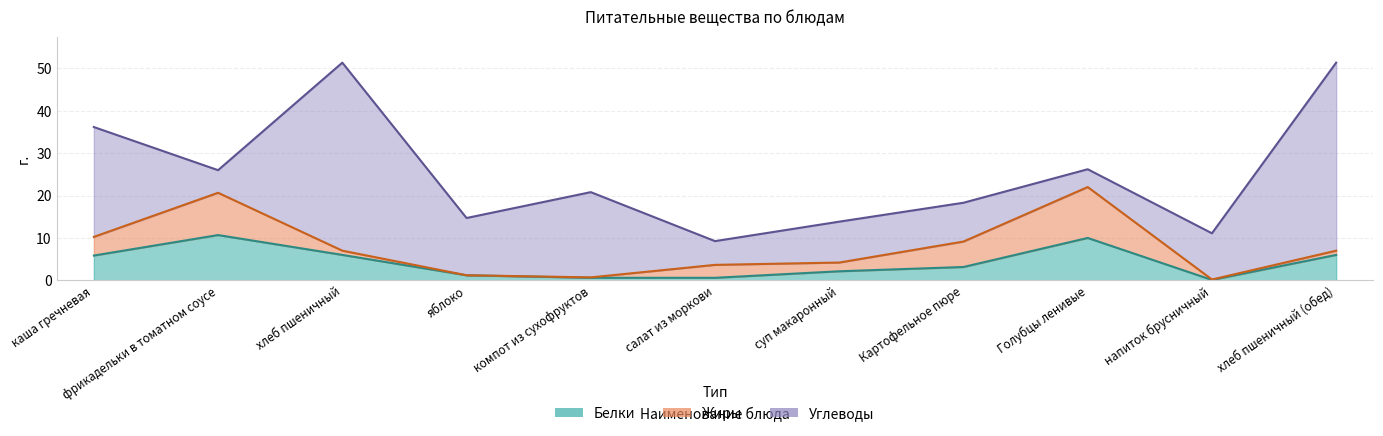

Which series has the largest total across all categories?

Углеводы